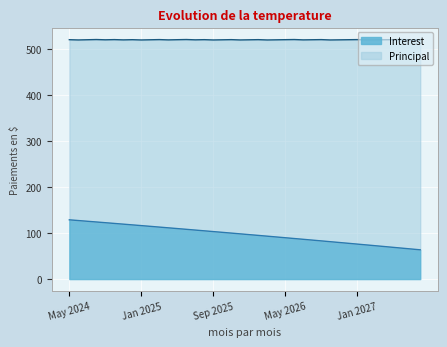

What is the difference between the second highest and minimum values?

63.7